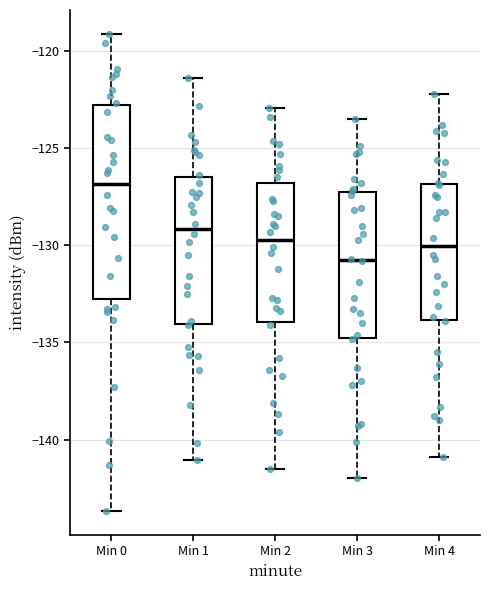

Comparing the boxes themselves (not the whiskers), which one is the tallest?

Min 0